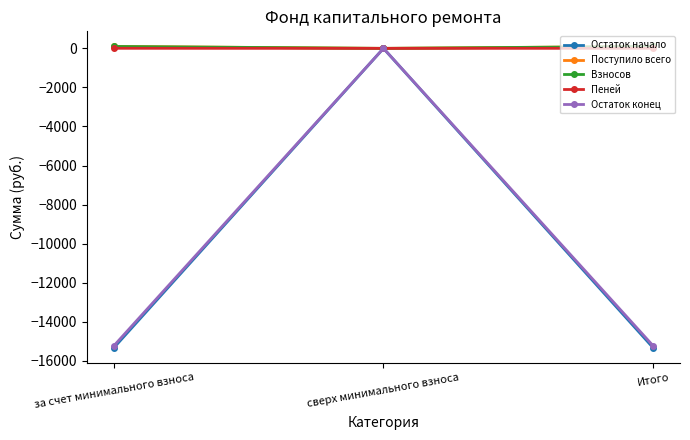

What is the difference between the second highest and minimum values in the Поступило всего series?

101.0